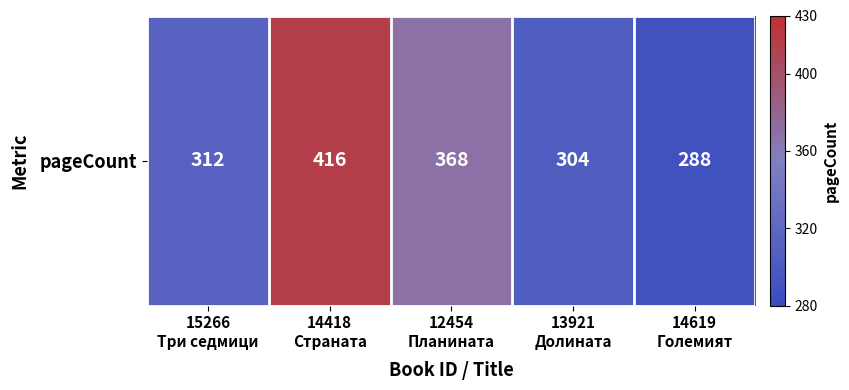

How many series are shown in this chart?

1